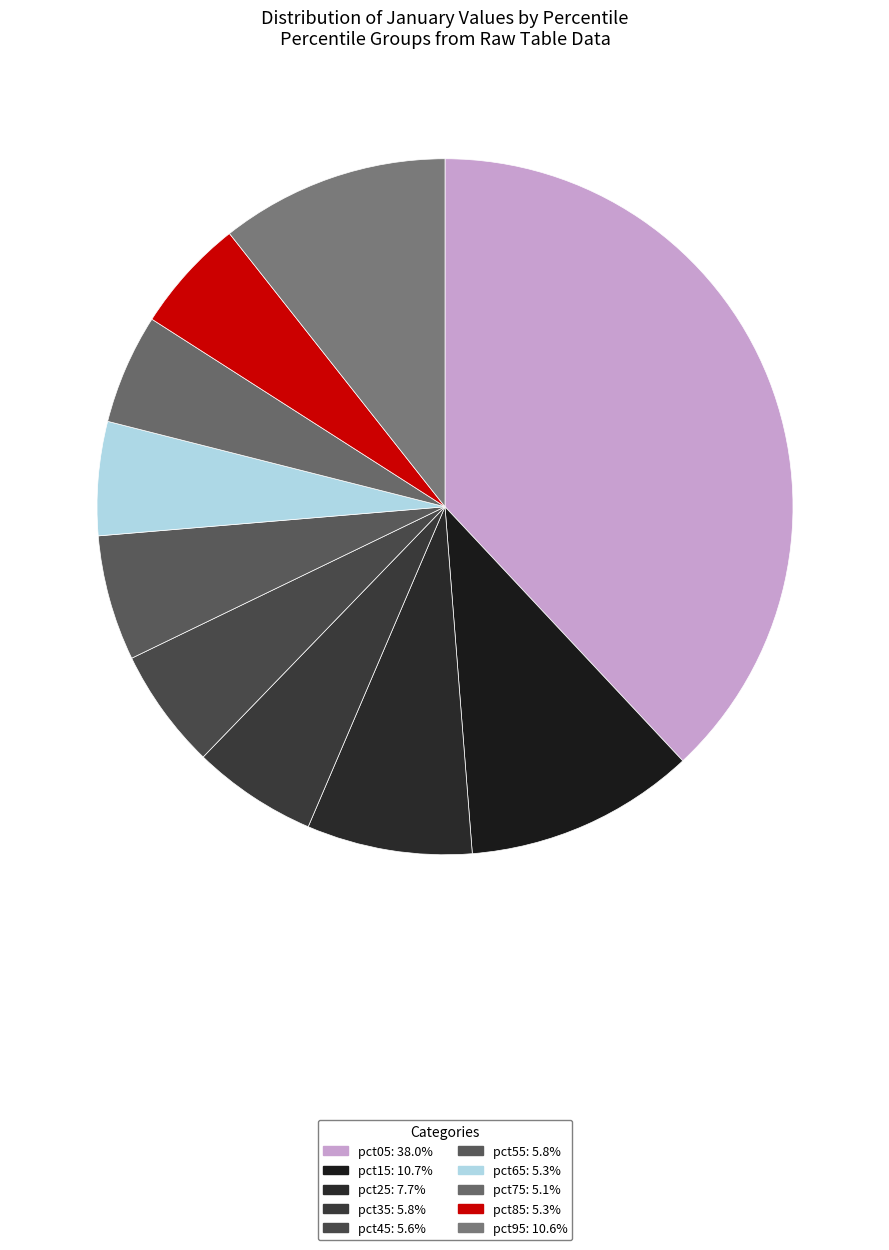

To the nearest percent, what portion does pct65 represent?

5%